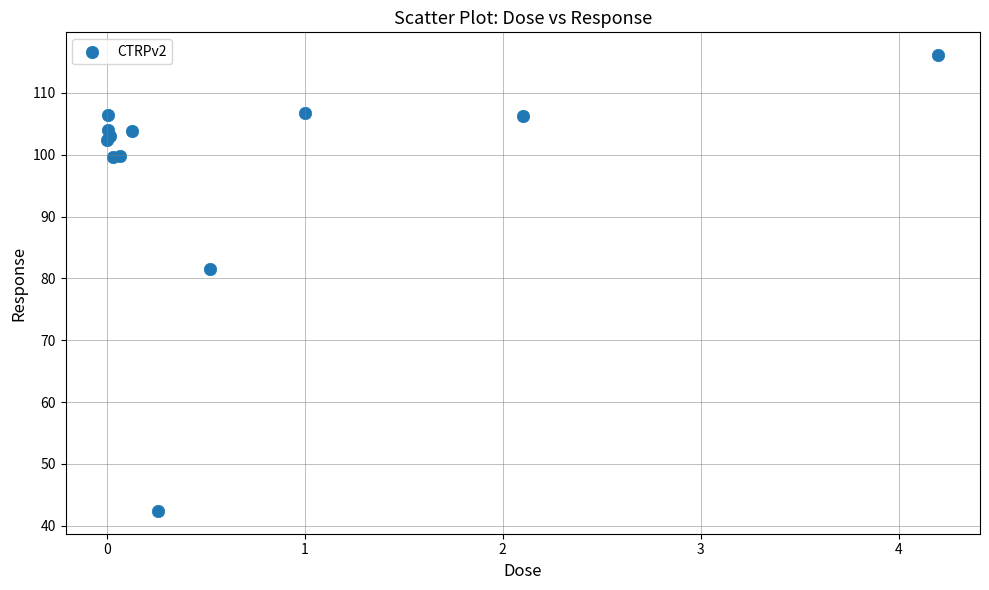

What Y value in the scatter plot is closest to 79?

81.5